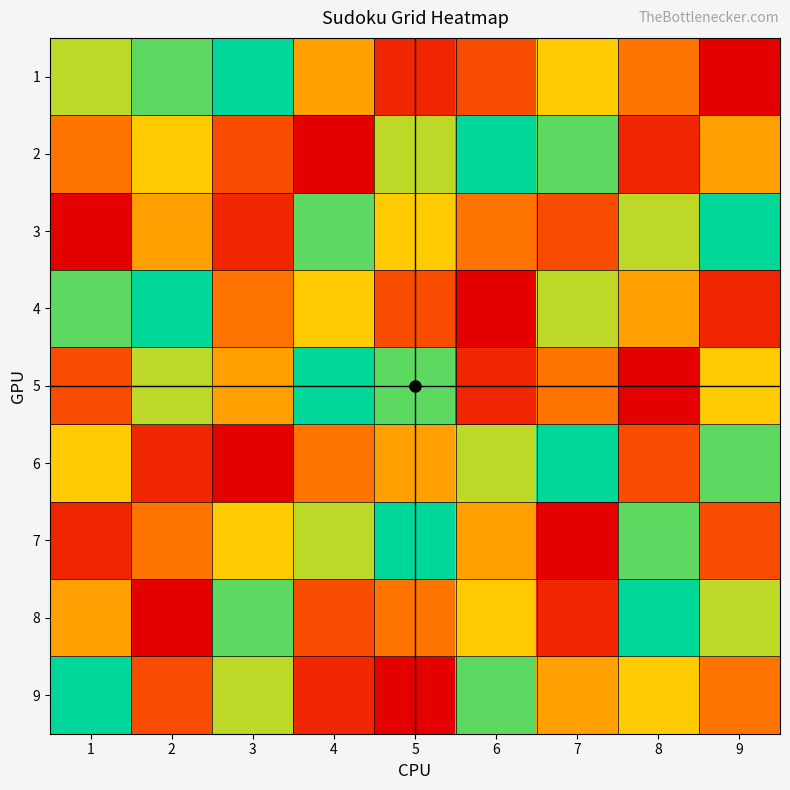

Where is 7 nearest to the value 5?

6